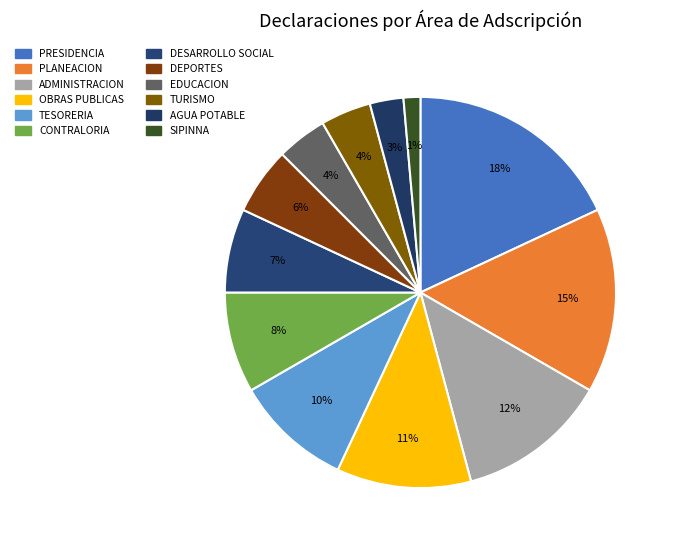

Does any single category account for the majority?

No